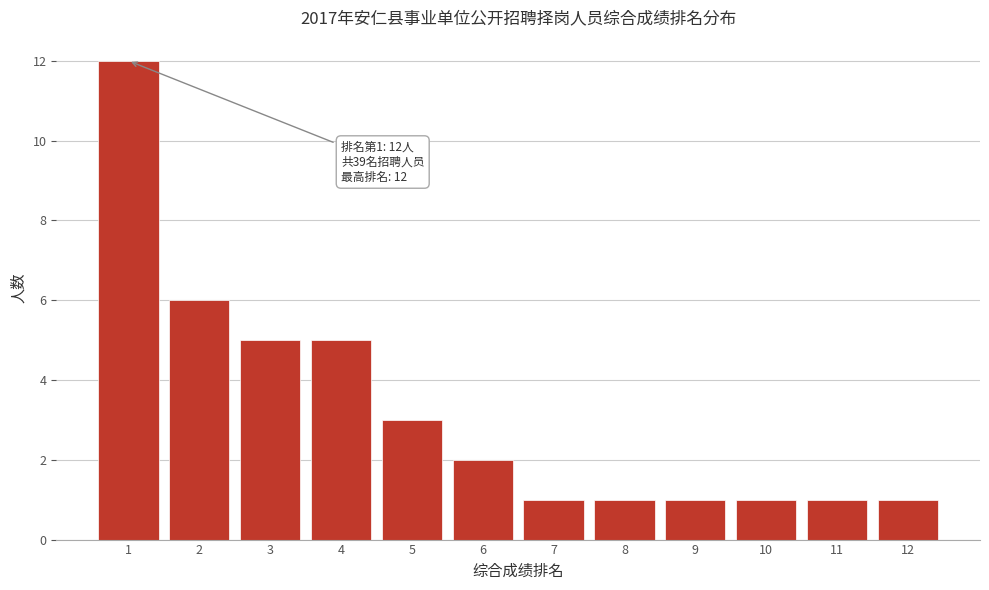

Over which range of the x-axis is the bar tallest?

0.5 to 1.5